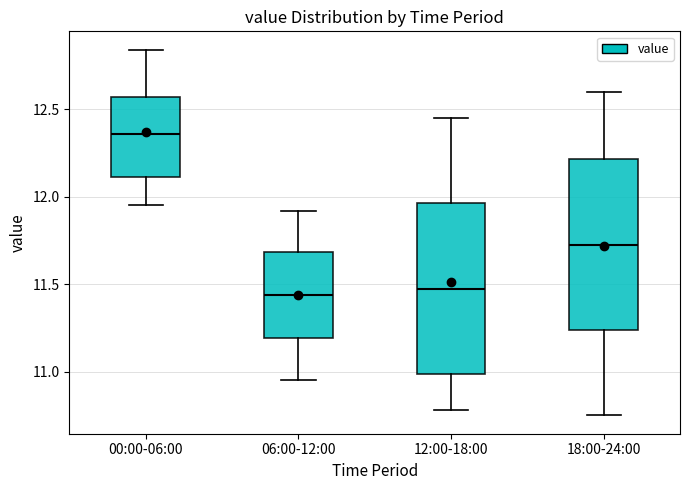

Reading left to right, transcribe this box plot: for each box, give where its median line is, the range the box spans, and where its two whiskers end, as read against the y-axis. The values are not printed on the chart, so give them approximately, as read against the axis.

00:00-06:00: median 12.35, box 12.10 to 12.55, whiskers 11.95 to 12.85
06:00-12:00: median 11.45, box 11.20 to 11.70, whiskers 10.95 to 11.90
12:00-18:00: median 11.50, box 11.00 to 11.95, whiskers 10.80 to 12.45
18:00-24:00: median 11.75, box 11.25 to 12.20, whiskers 10.75 to 12.60